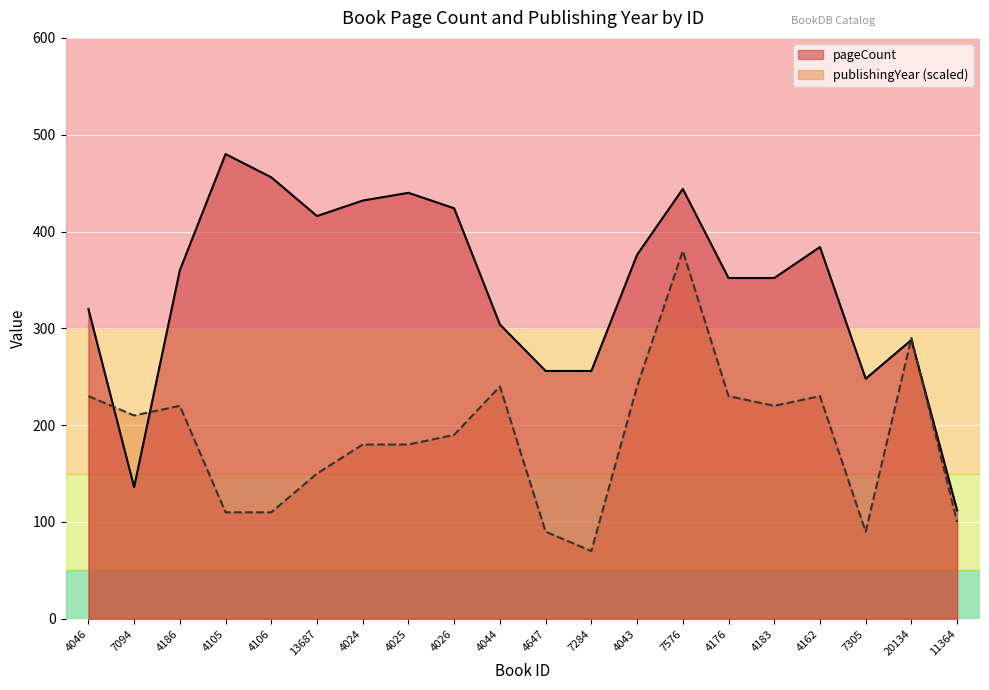

Which series has the largest total across all categories?

pageCount